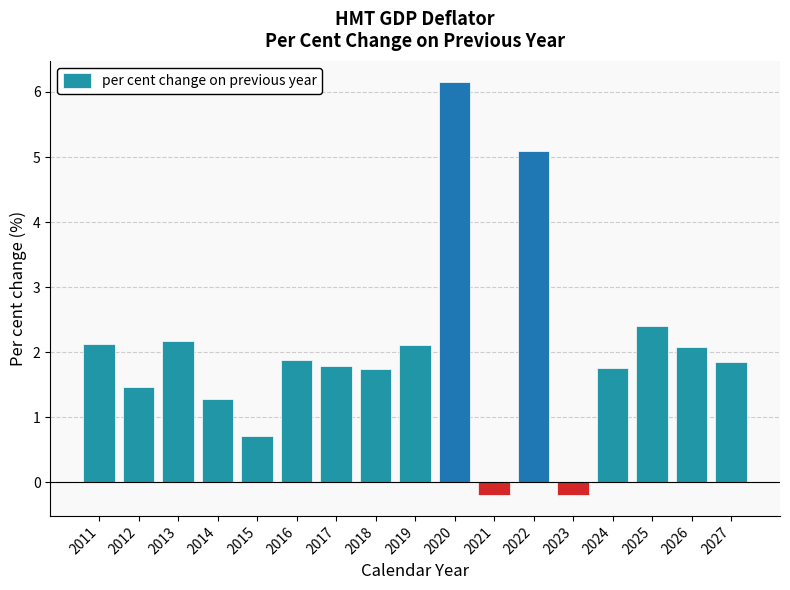

What is the average value?

2.0